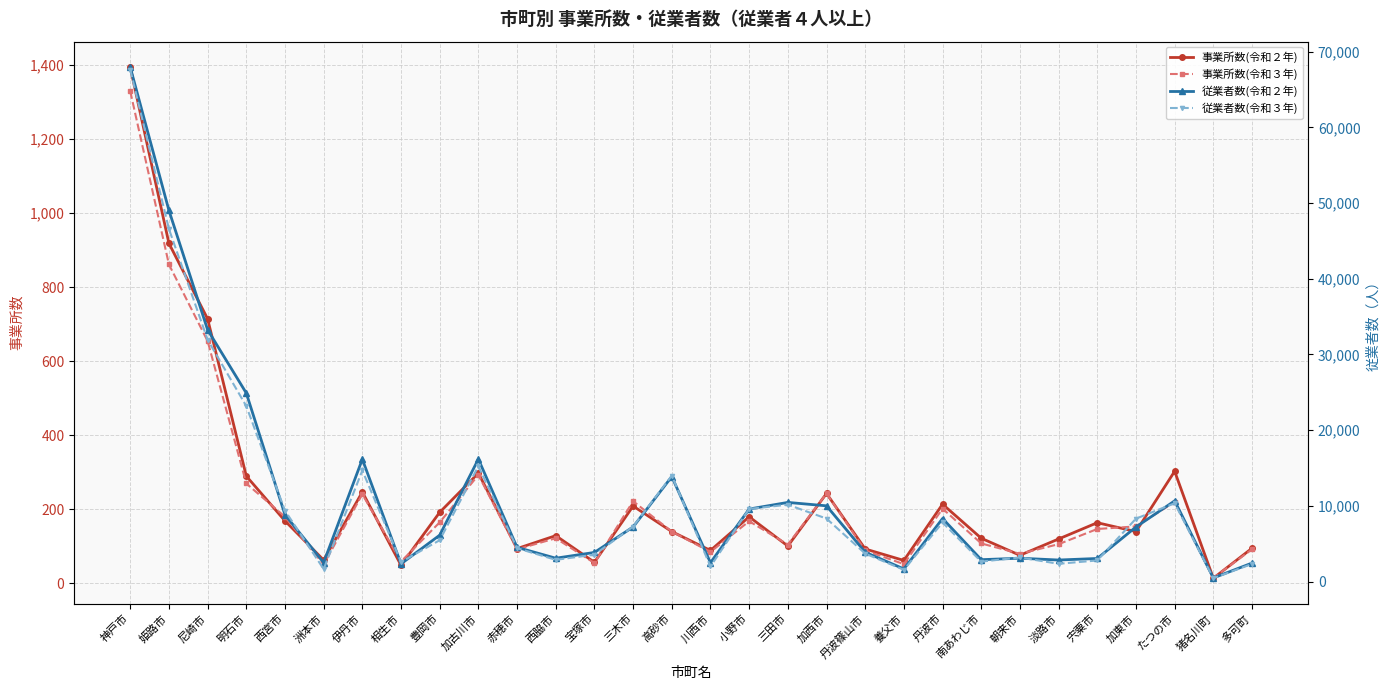

What is the minimum value for 事業所数(令和２年)?

13